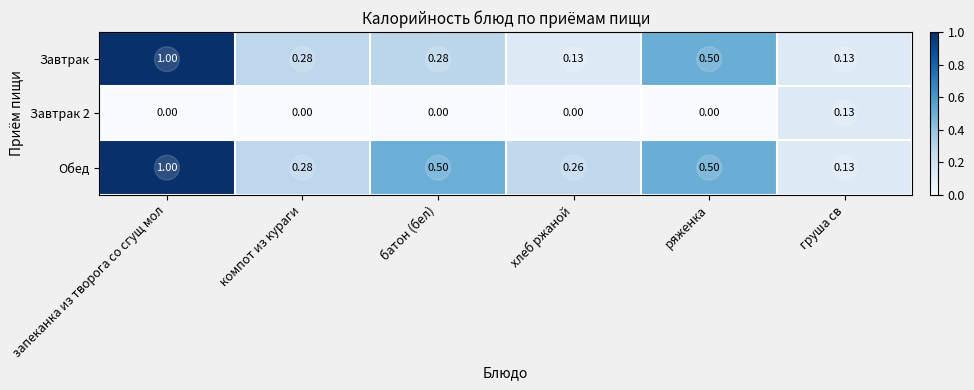

At which label does Завтрак reach its peak?

запеканка из творога со сгущ мол